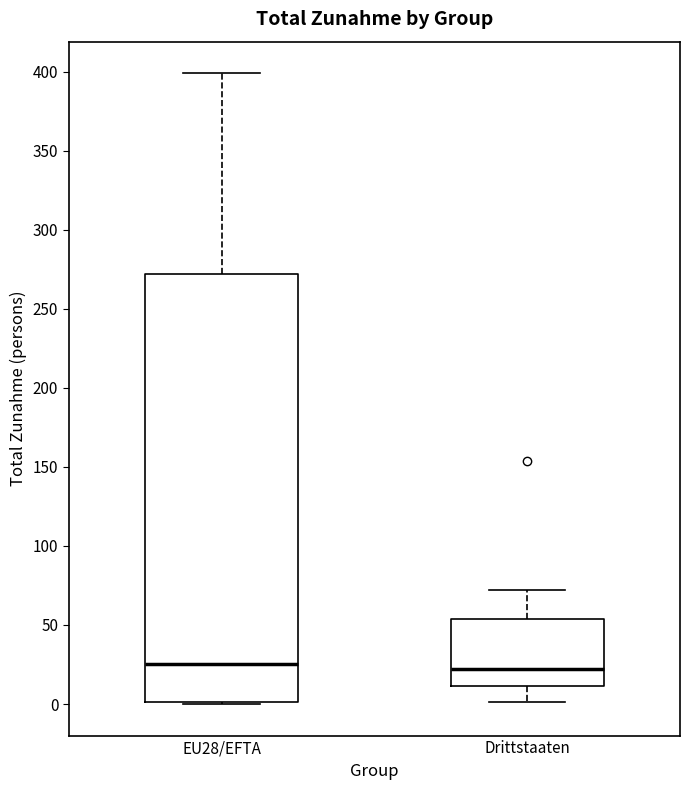

Reading left to right, transcribe this box plot: for each box, give where its median line is, the range the box spans, and where its two whiskers end, as read against the y-axis. The values are not printed on the chart, so give them approximately, as read against the axis.

EU28/EFTA: median 25, box 0 to 270, whiskers 0 to 400
Drittstaaten: median 20, box 10 to 55, whiskers 0 to 70